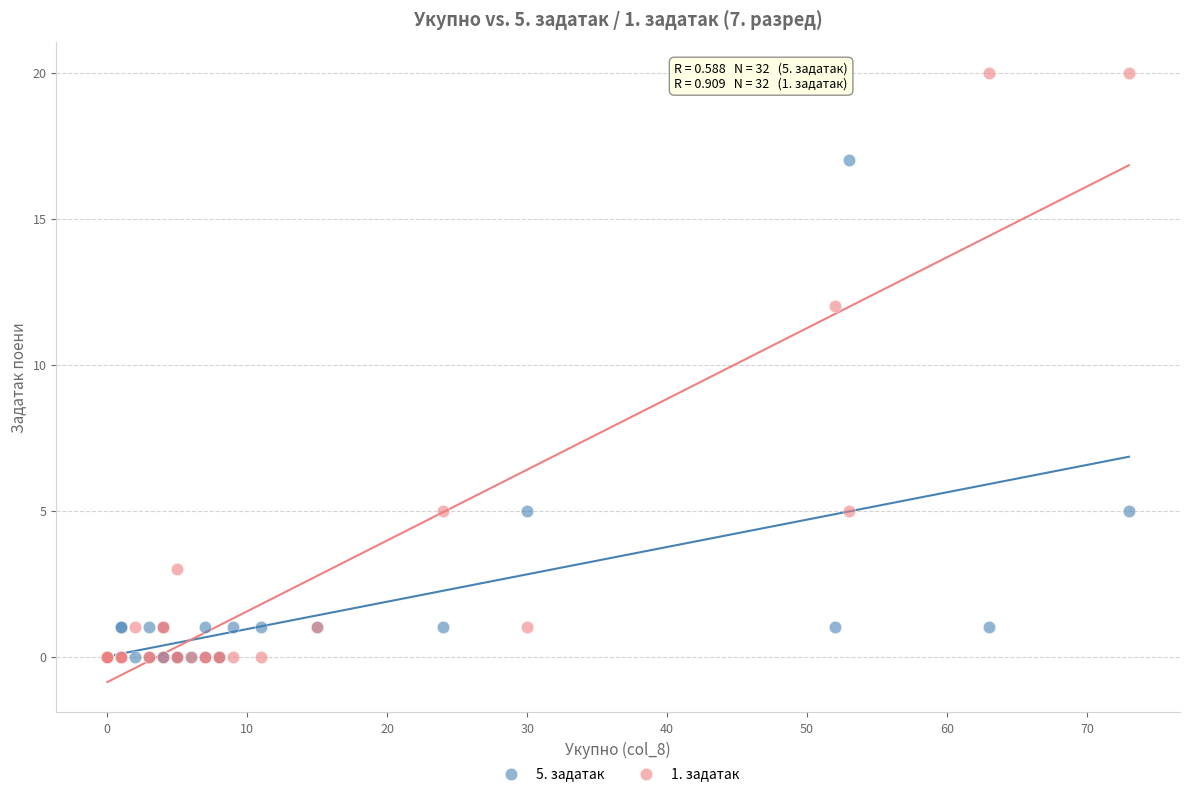

Which series contains the highest Y value?

1. задатак